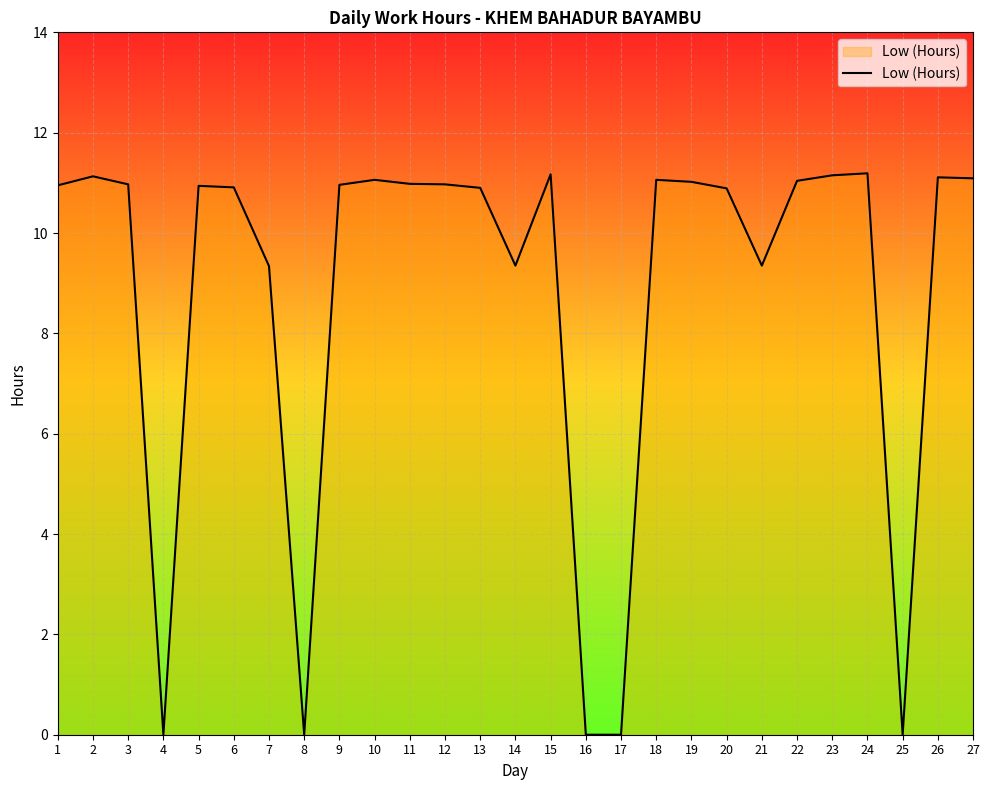

What is the difference between the second highest and second lowest values?

11.2